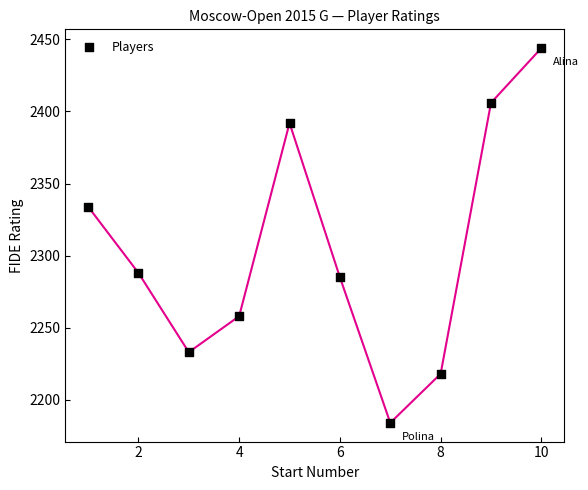

What Y value in the scatter plot is closest to 2314?

2334